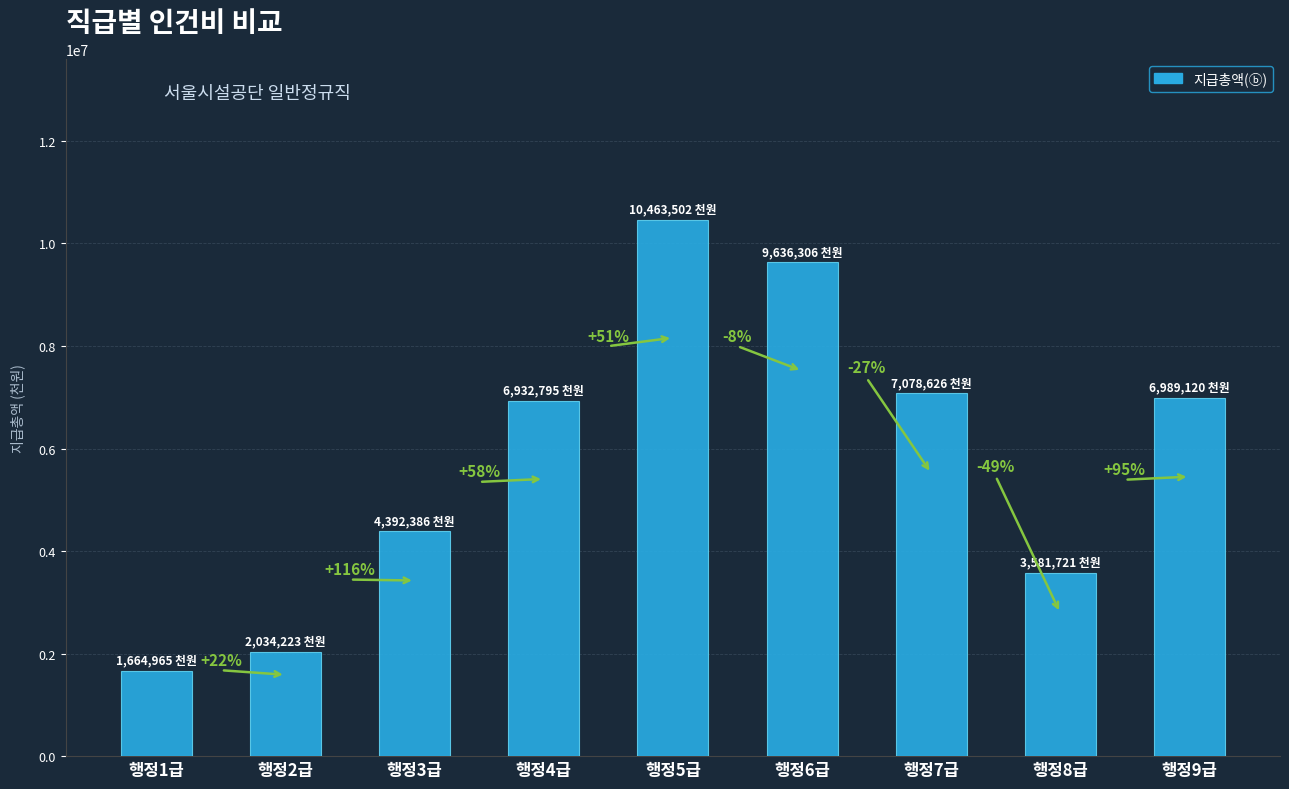

What is the change in value from 행정7급 to 행정8급?

-3496905